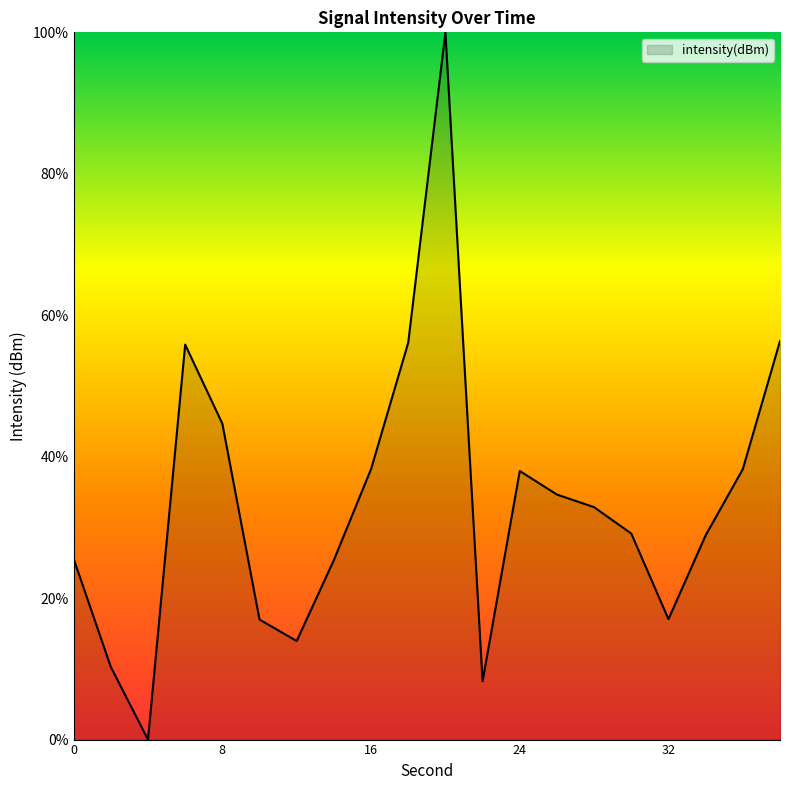

What is the difference between the maximum and minimum values?

100.0